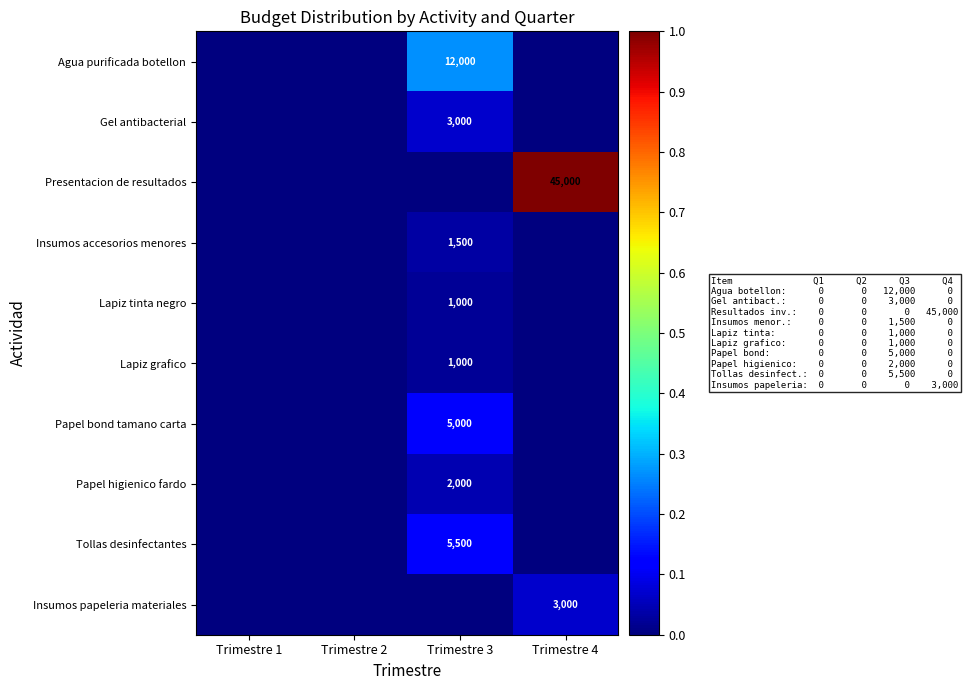

True or false: Lapiz tinta negro has a value of 1000 at Trimestre 3.

True